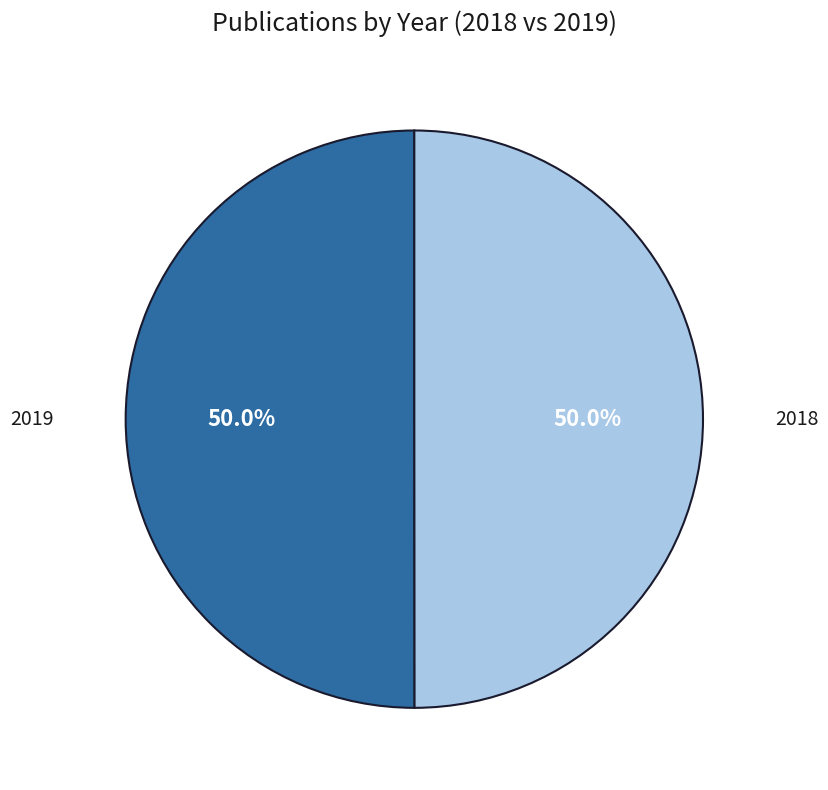

Approximately how many times larger is the value at 2019 compared to 2018?

1.0